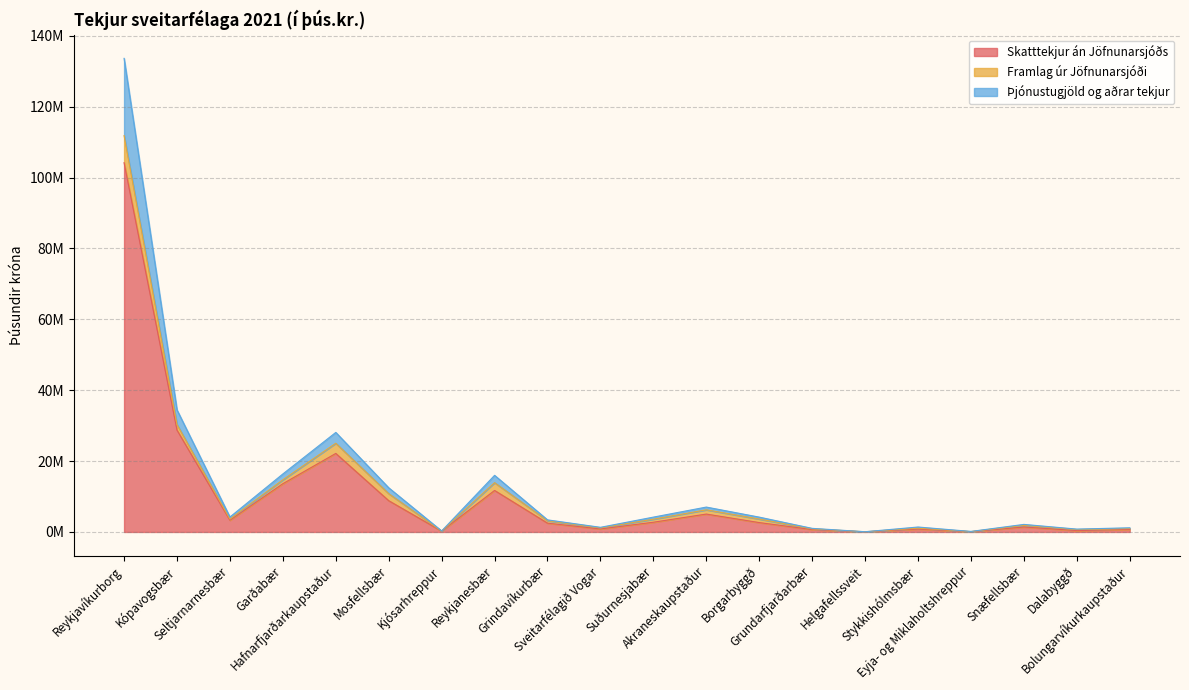

True or false: Skatttekjur án Jöfnunarsjóðs has more than 0 points higher than both neighbors.

True